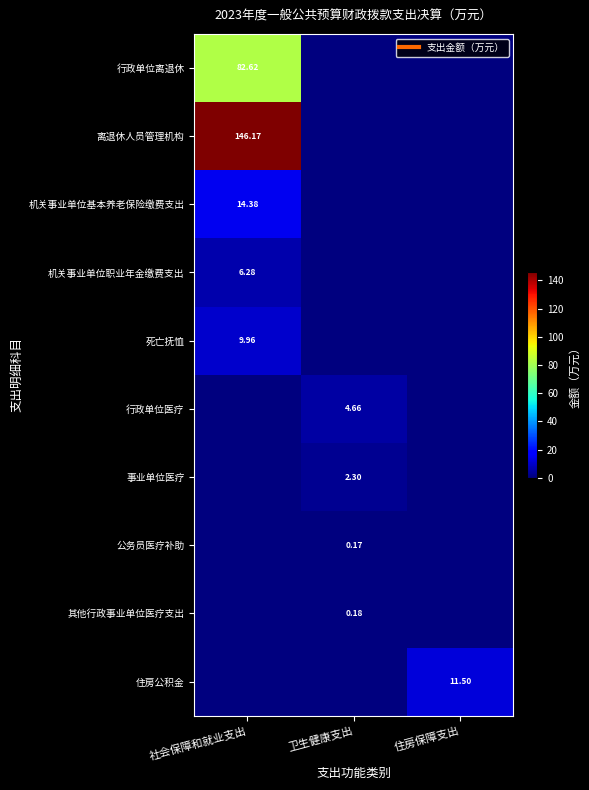

At which category does the chart reach its peak across all series?

社会保障和就业支出